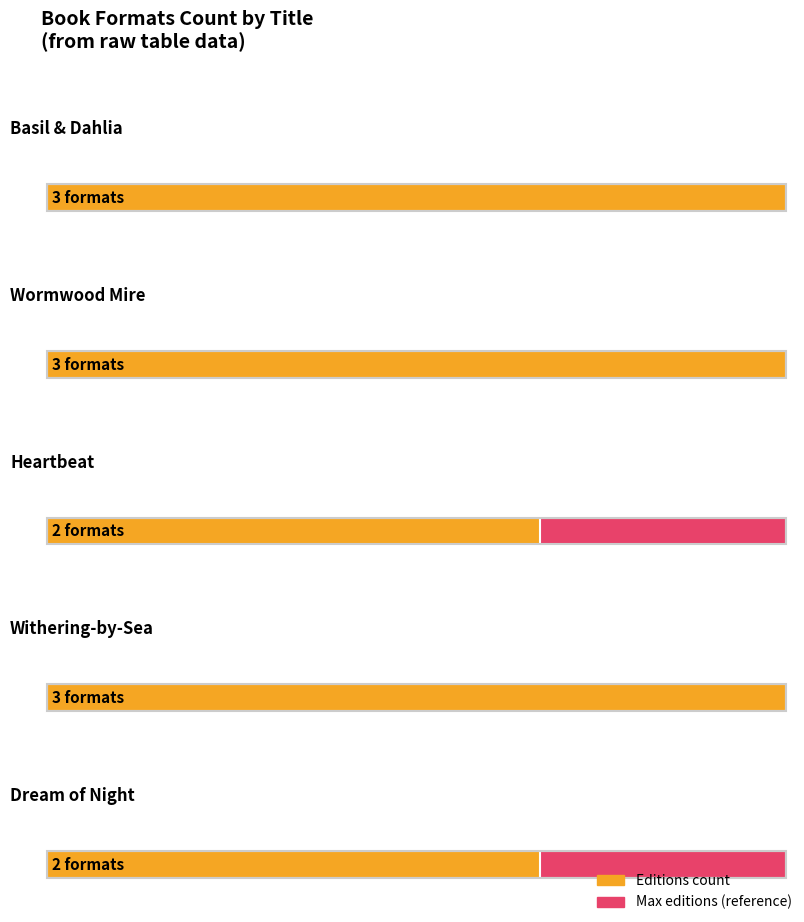

The chart shows a value of 4 at Judith Rossell (Withering). True or false?

False